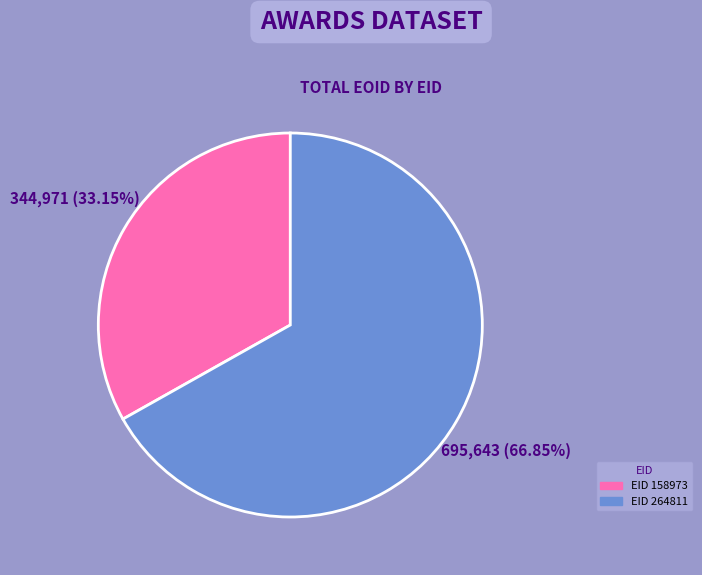

Which category has the biggest portion of the pie?

EID 264811